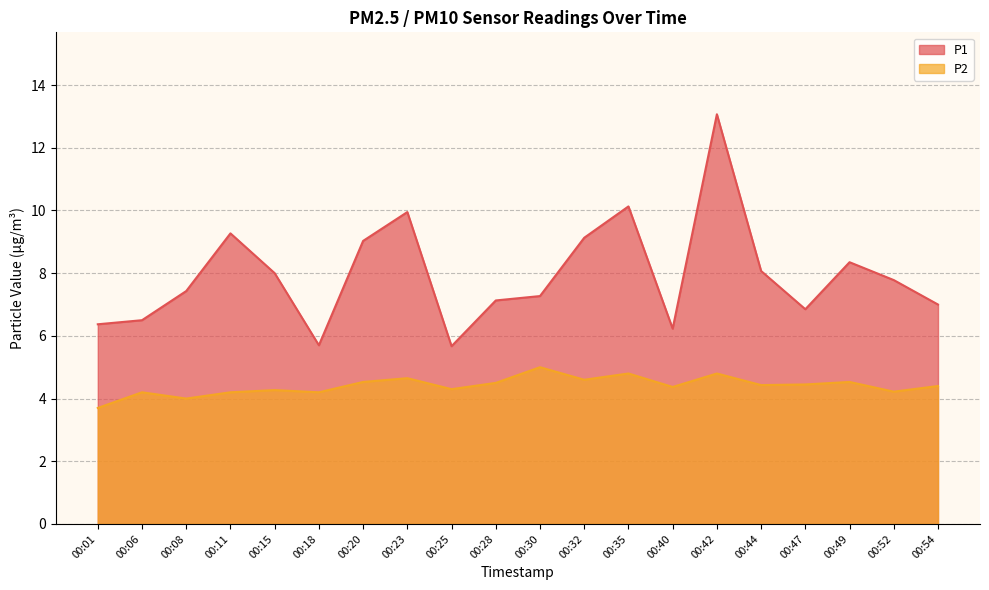

What is the lowest value of the P2 series?

3.7